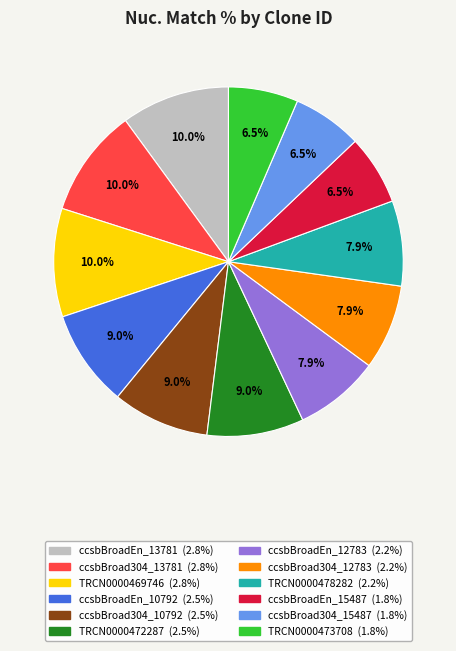

What is the ratio of the value at ccsbBroadEn_13781 to the value at TRCN0000469746?

1.0